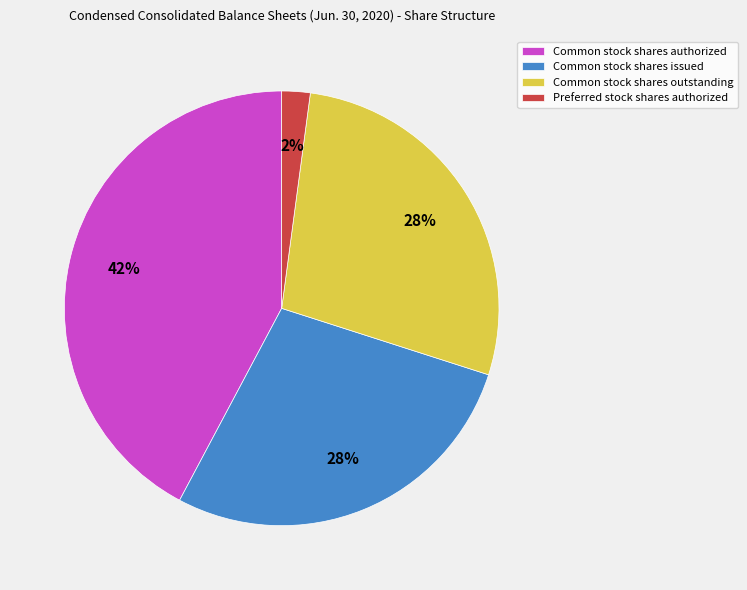

How many segments does this pie chart have?

4